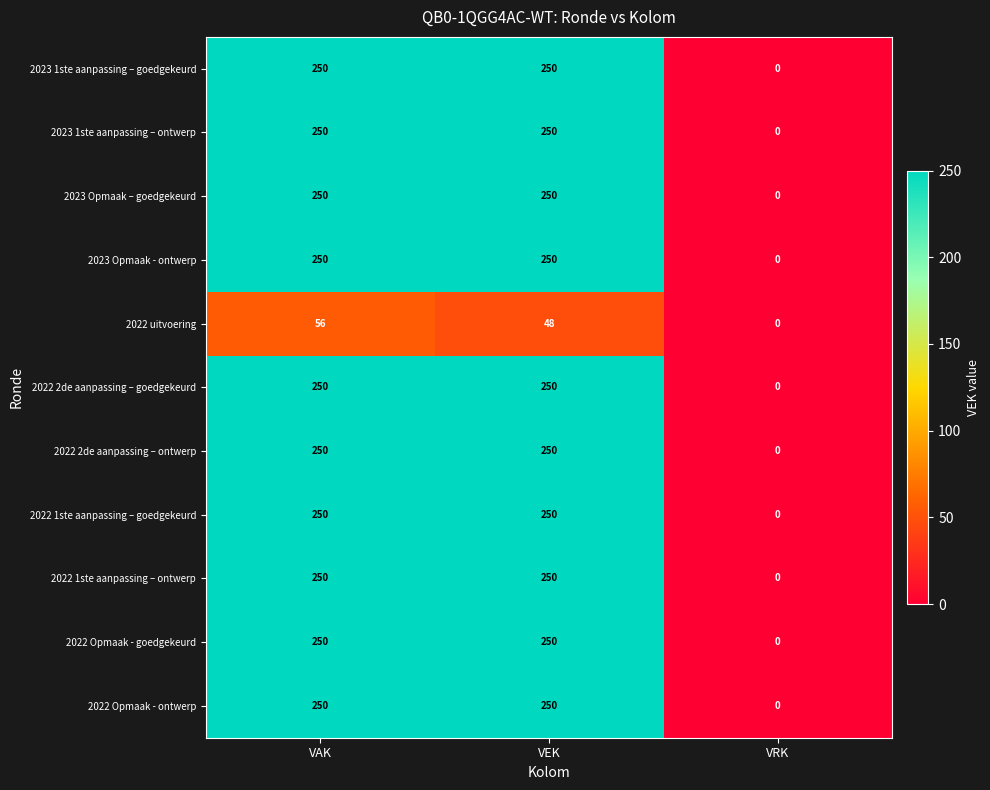

What is the greatest value displayed?

250